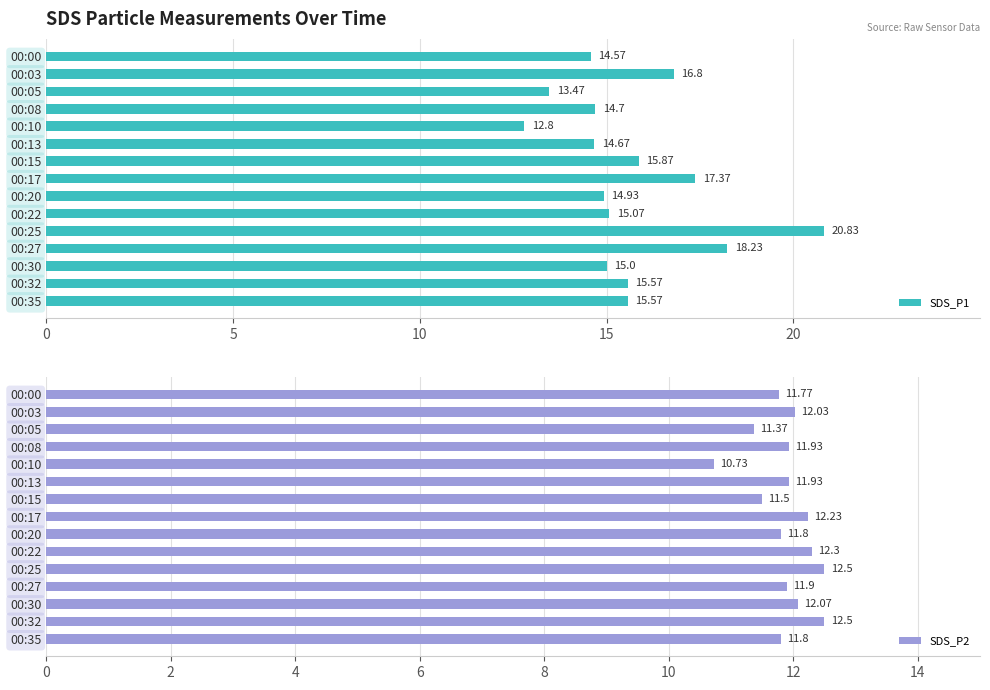

What is the difference between the SDS_P1 values at 00:08 and 00:22?

0.4